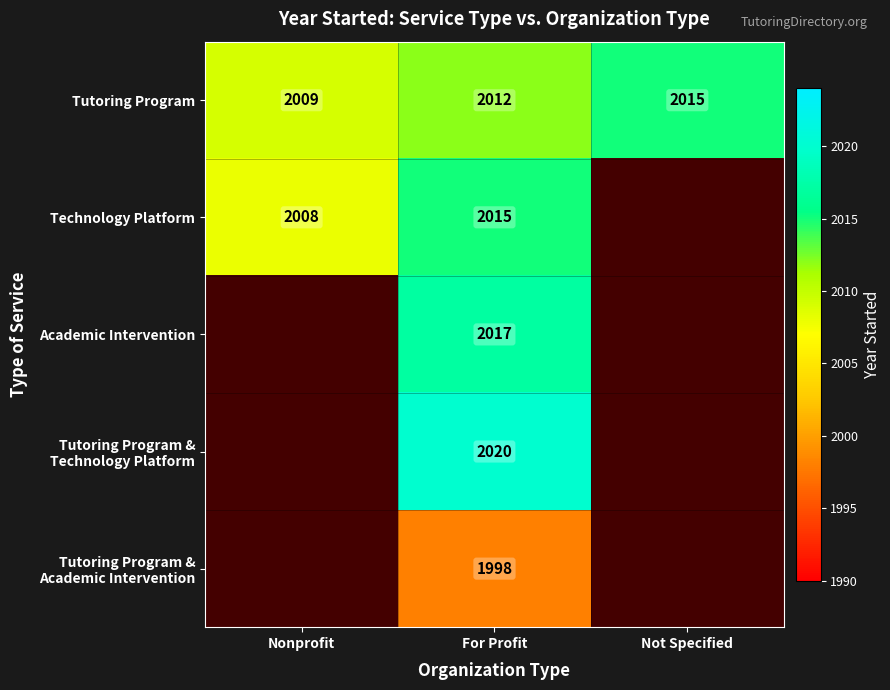

Which label corresponds to the largest value in the chart?

For Profit